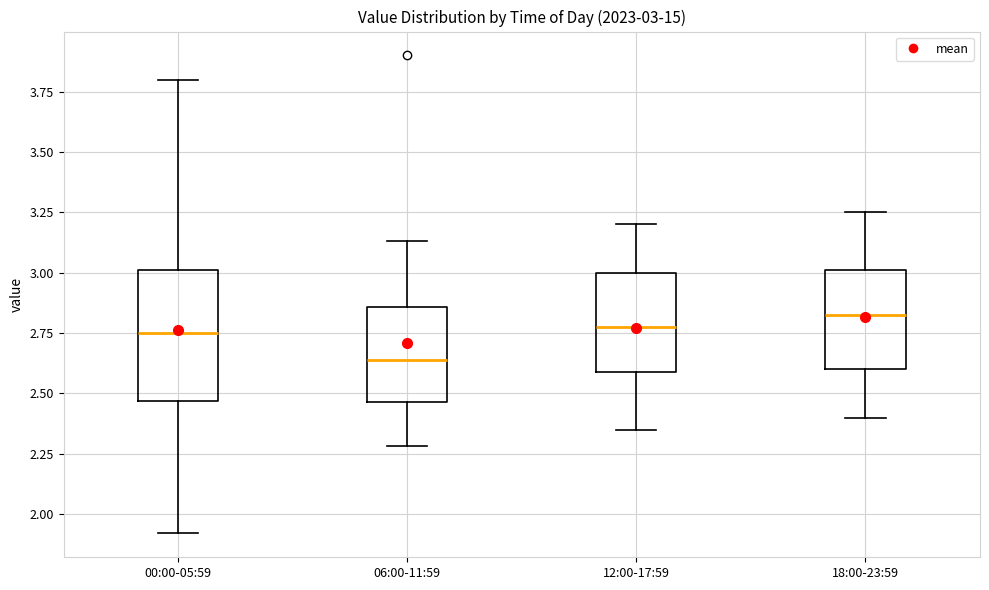

Which box is the tallest, from its lower edge to its upper edge?

00:00-05:59